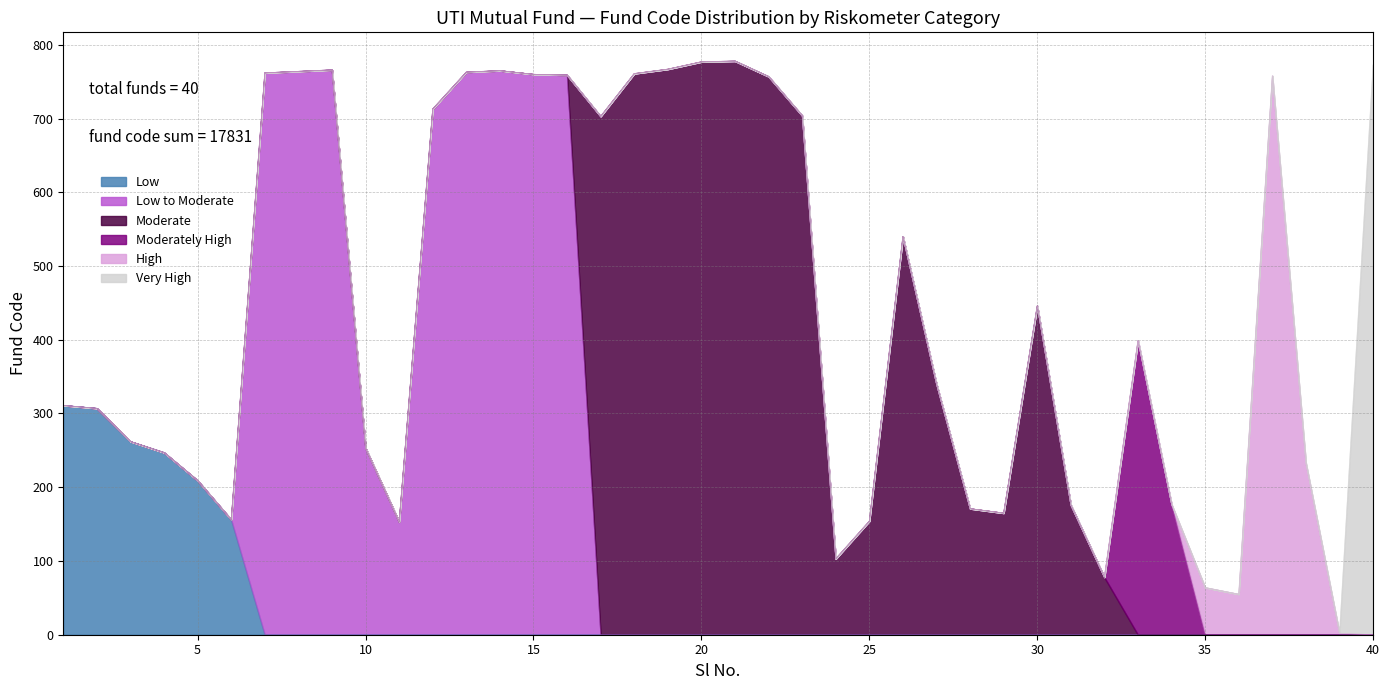

At which category does the data reach its first local peak?

9